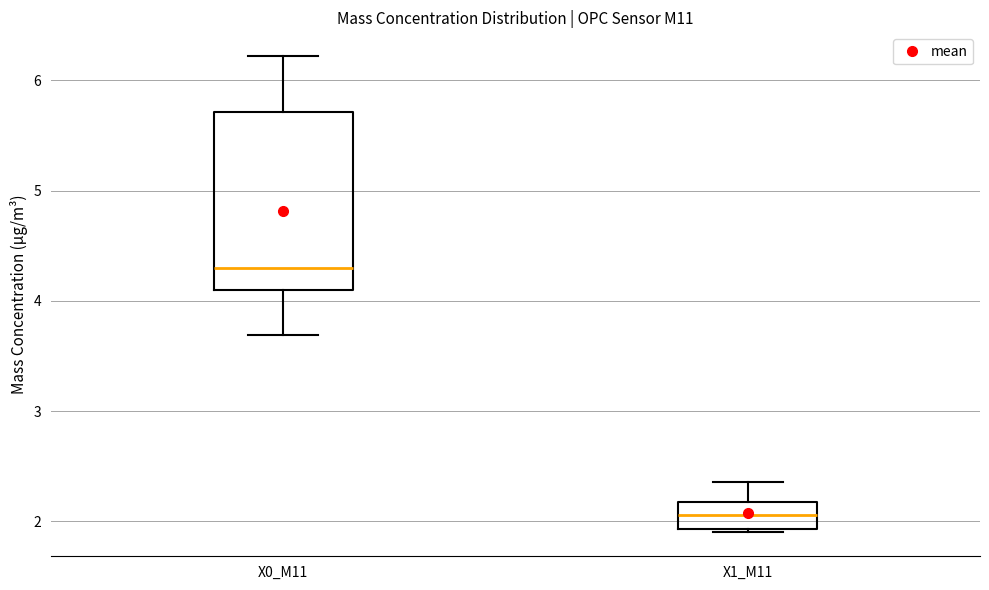

Reading left to right, read every box against the y-axis: the position of its median line, the range the box covers, and the ends of its whiskers. The values are not printed on the chart, so give them approximately, as read against the axis.

X0_M11: median 4.3, box 4.1 to 5.7, whiskers 3.7 to 6.2
X1_M11: median 2.1, box 1.9 to 2.2, whiskers 1.9 (just below the box's lower edge) to 2.4